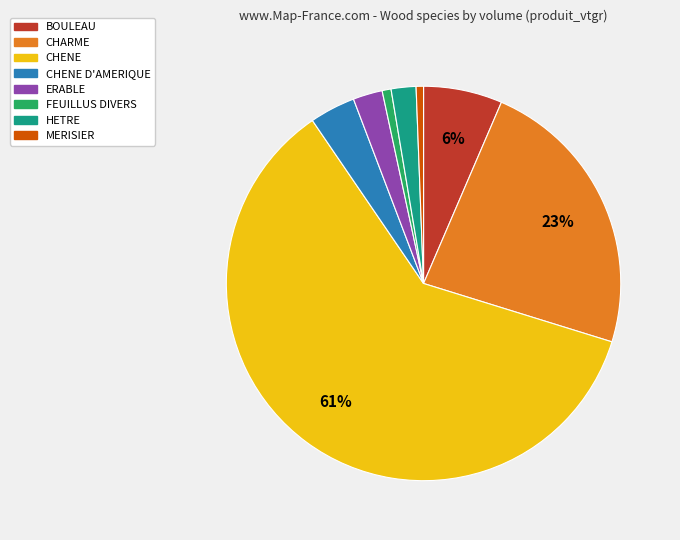

To the nearest percent, what is the difference between the largest and smallest slice percentages?

60%